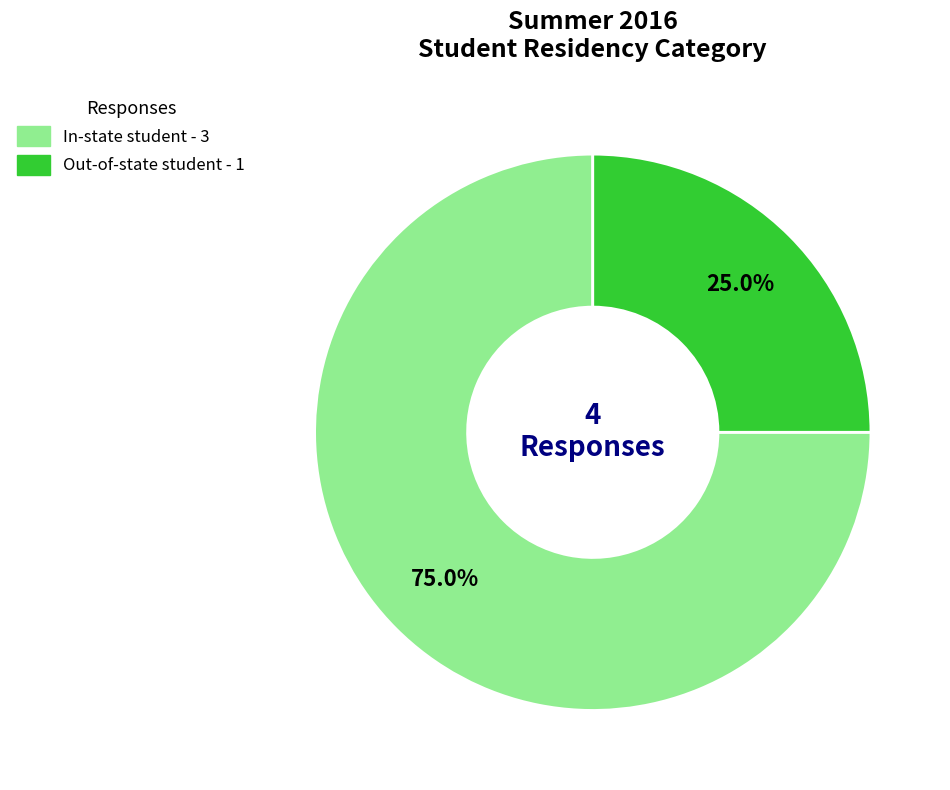

What percentage is the Out-of-state student slice, to the nearest percent?

25%